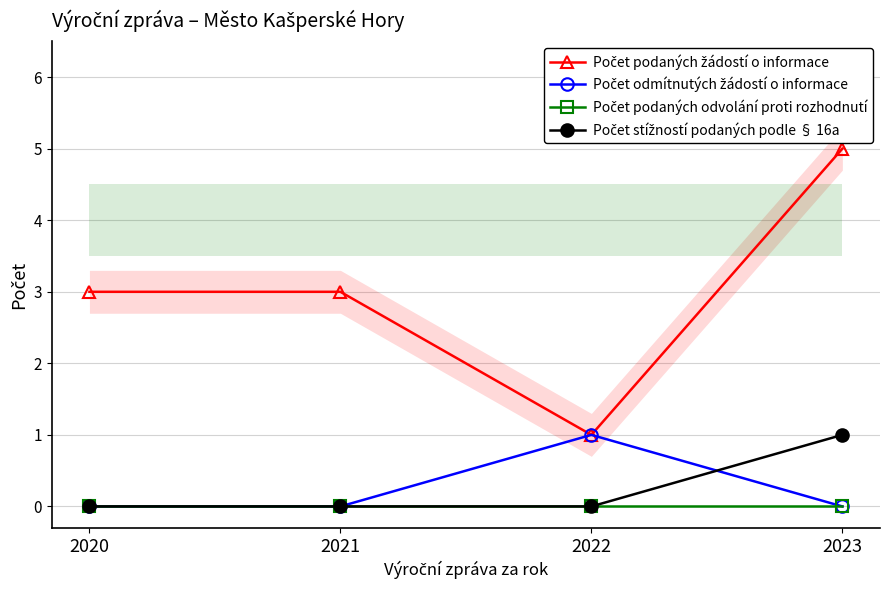

True or false: Počet podaných žádostí o informace and Počet podaných odvolání proti rozhodnutí cross at least once.

False